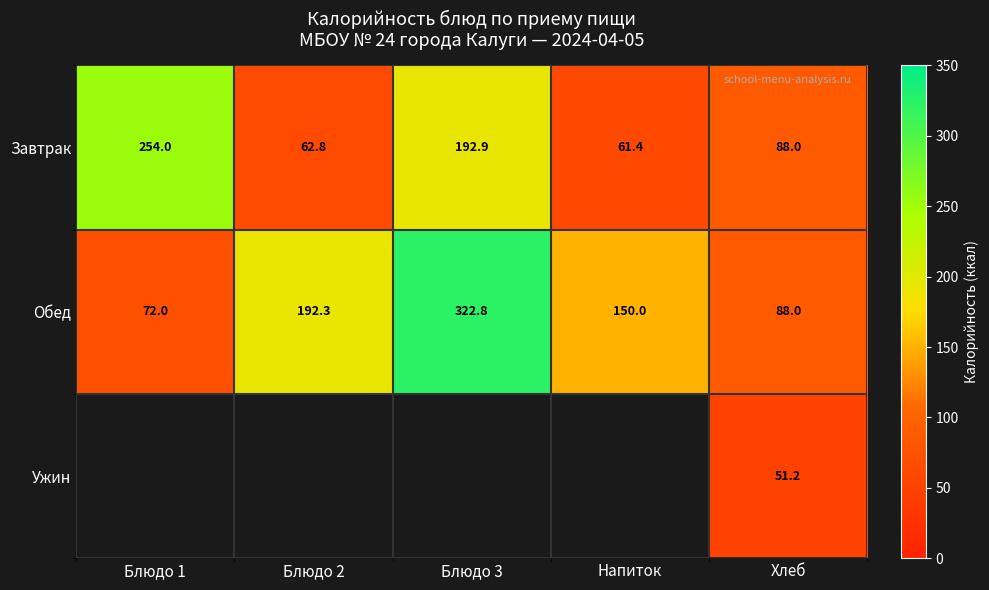

At which label is Завтрак closest to 157?

Блюдо 3